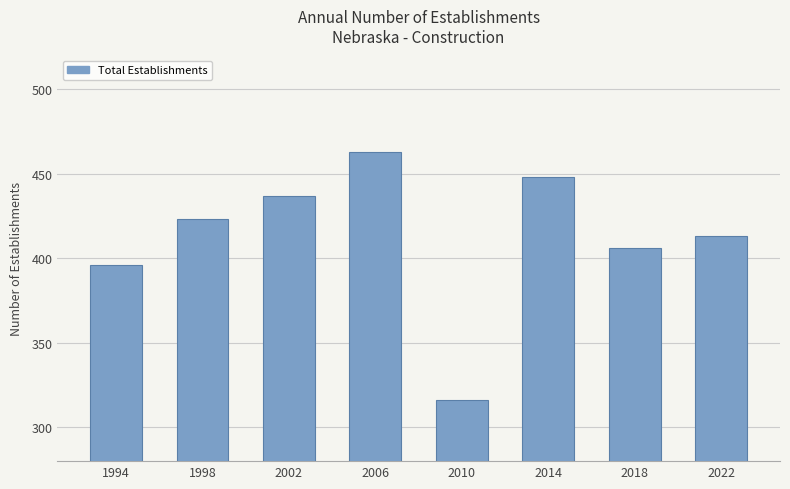

What is the average value?

413